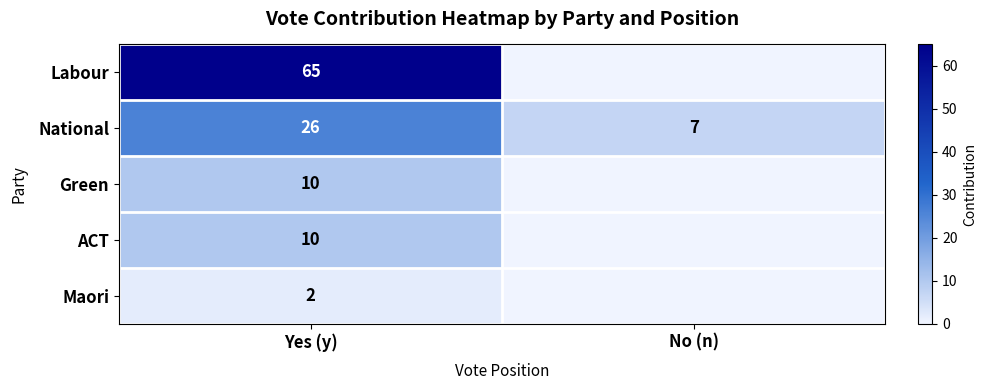

Count the number of data series in this chart.

5